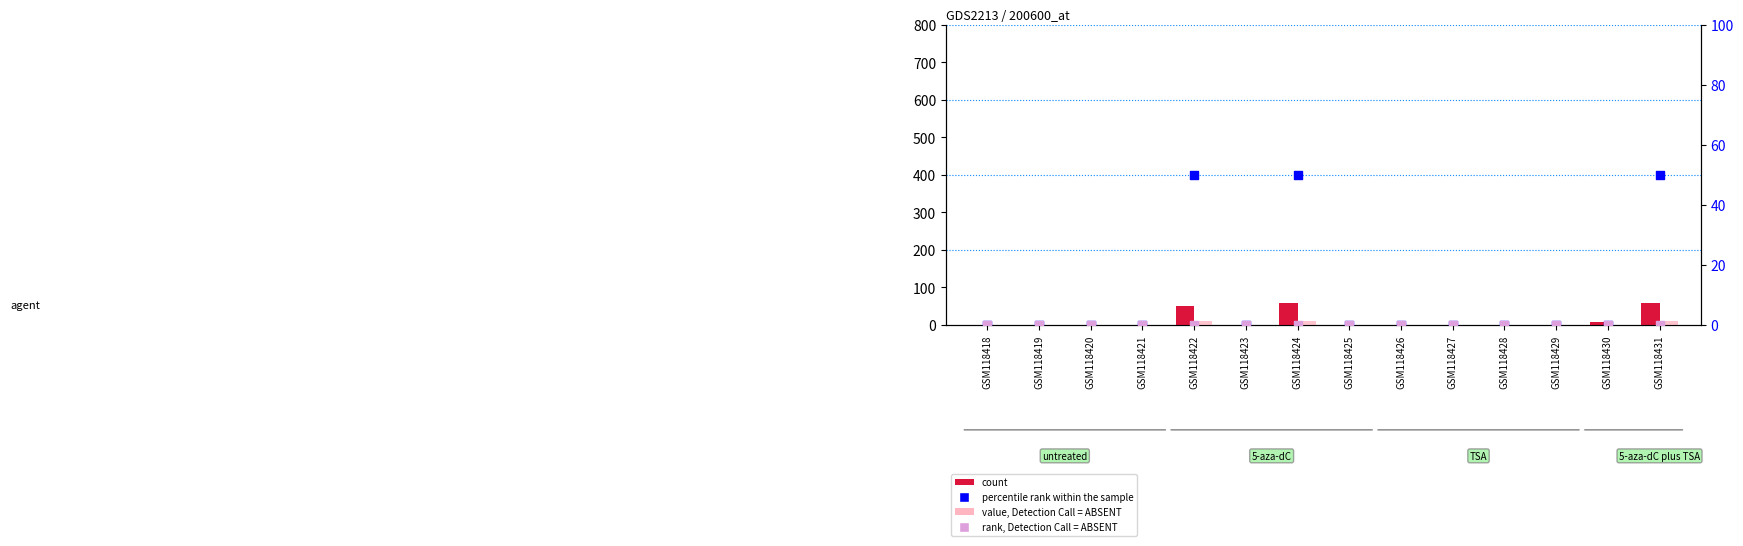

At how many categories does at least one series exceed 54?

2